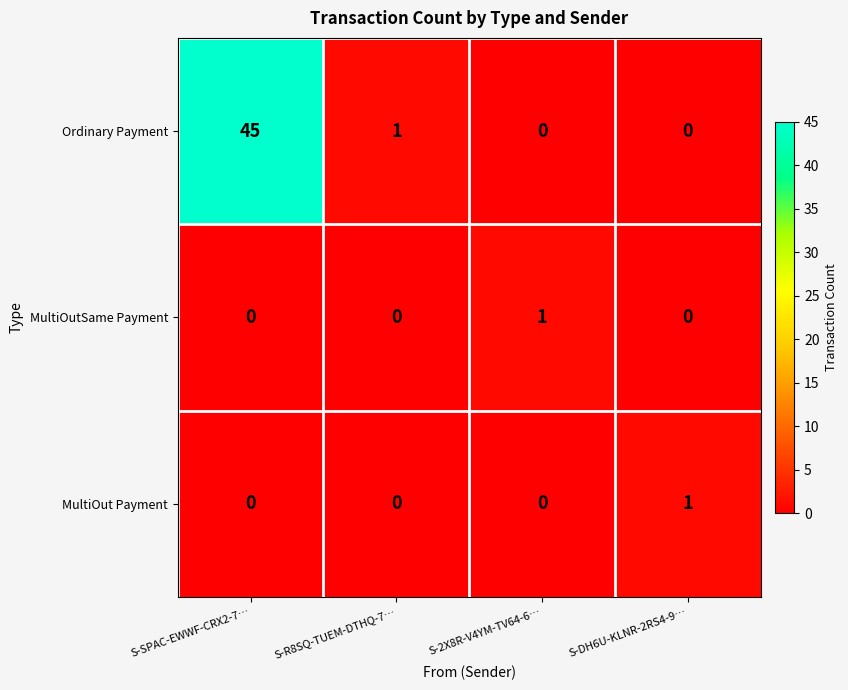

Which series has the largest range (max minus min)?

Ordinary Payment